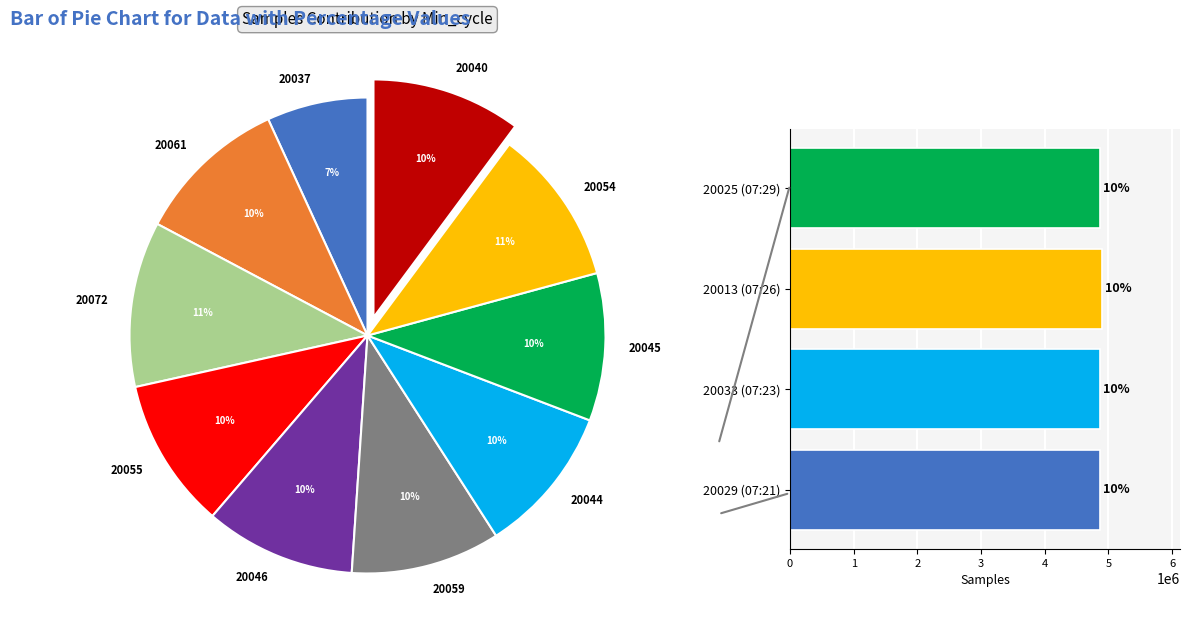

Count the number of slices in the pie.

10